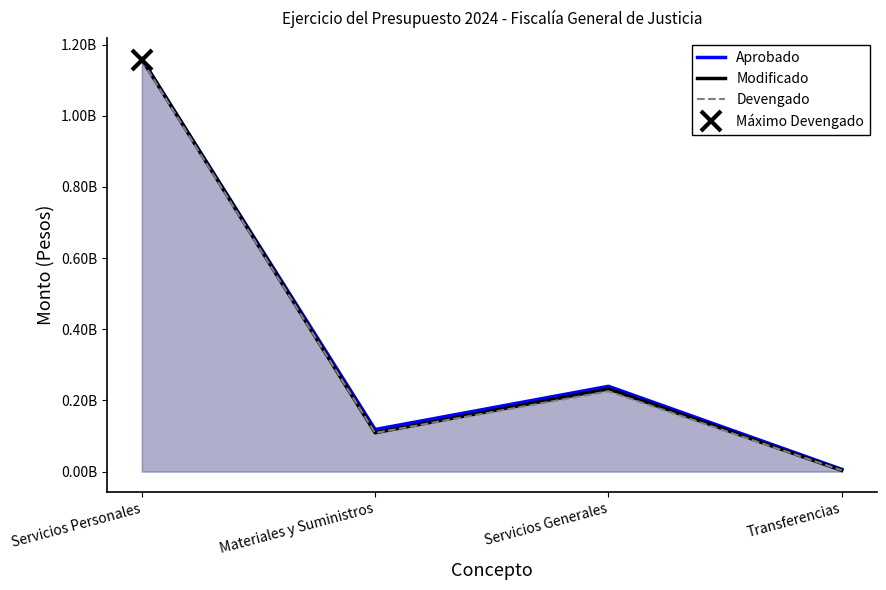

What is the approximate value of Devengado at Transferencias, to the nearest 50?

3399200